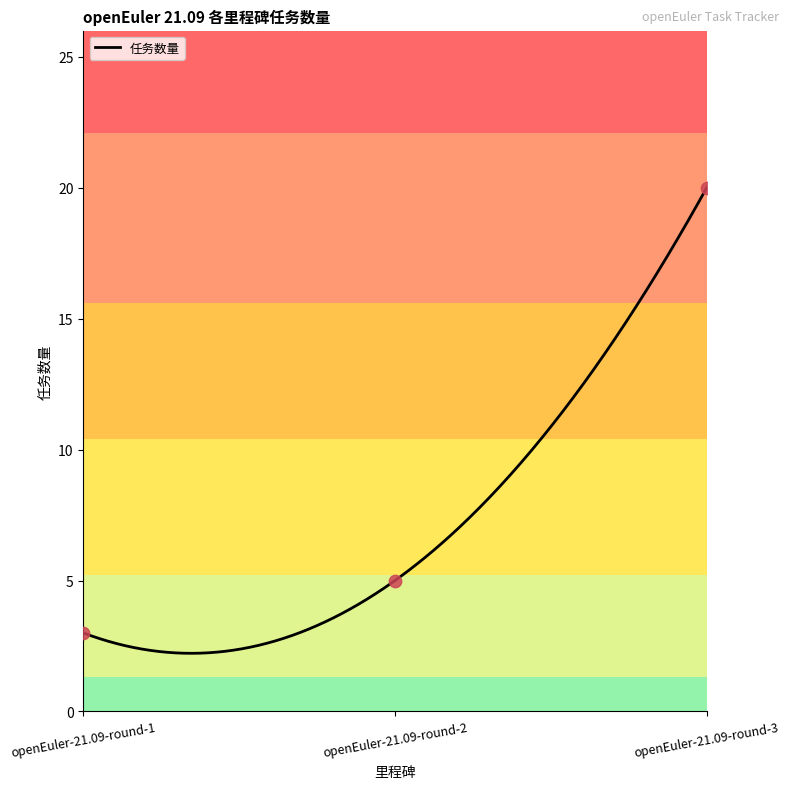

Which has a higher value, openEuler-21.09-round-1 or openEuler-21.09-round-2?

openEuler-21.09-round-2